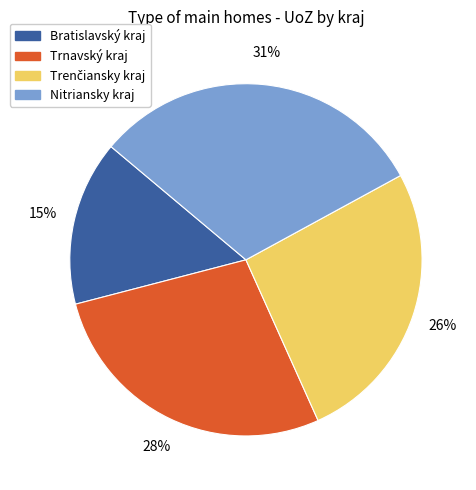

Does any single category account for the majority?

No